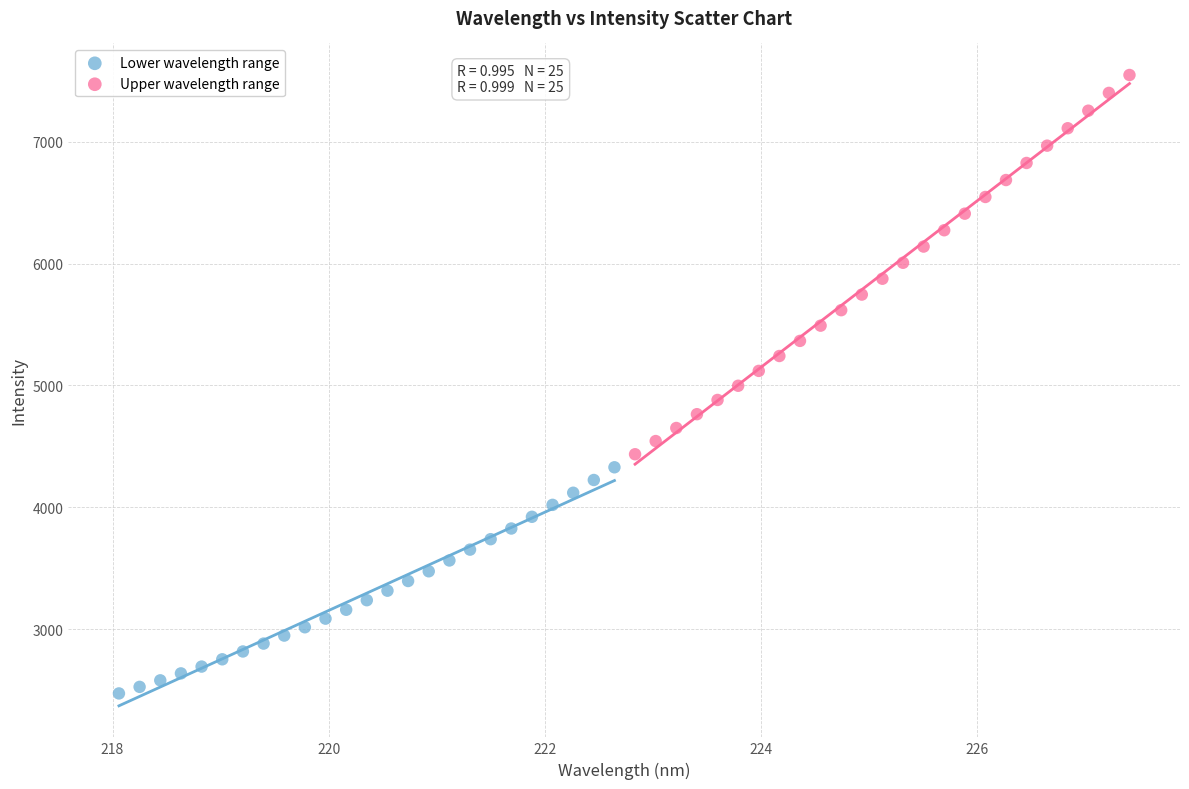

Which series has the largest Y range (max minus min)?

Upper wavelength range